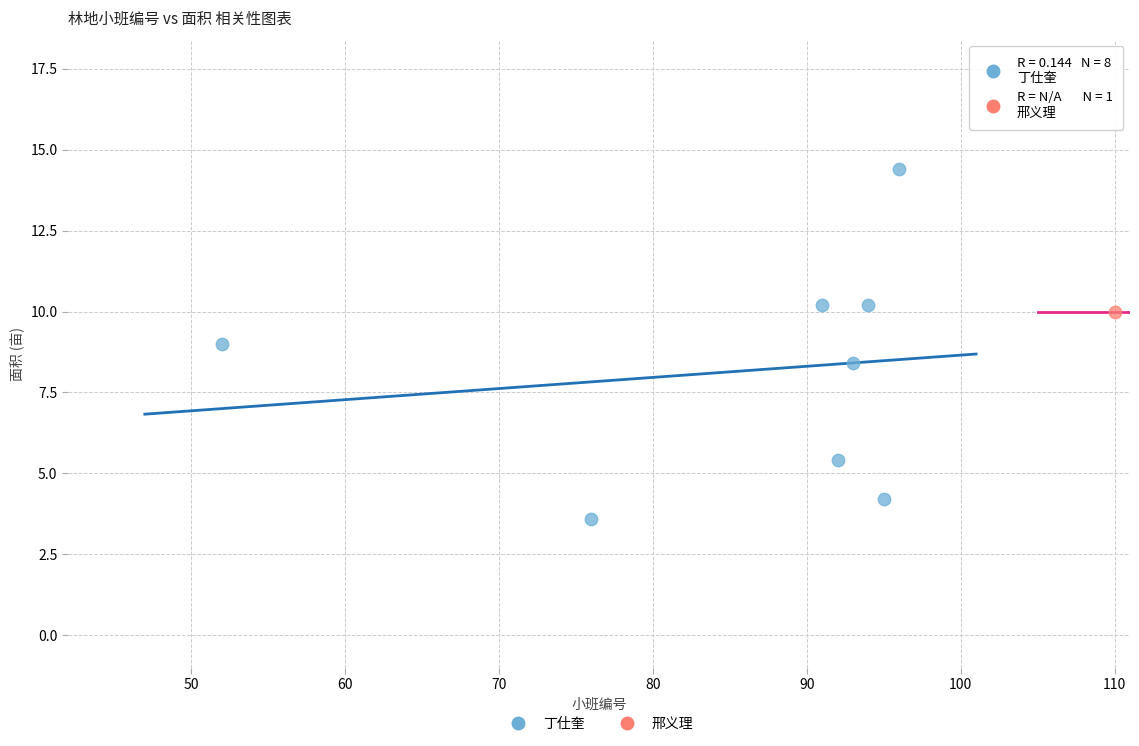

What are all the series names shown in the legend?

丁仕奎, 邢义理